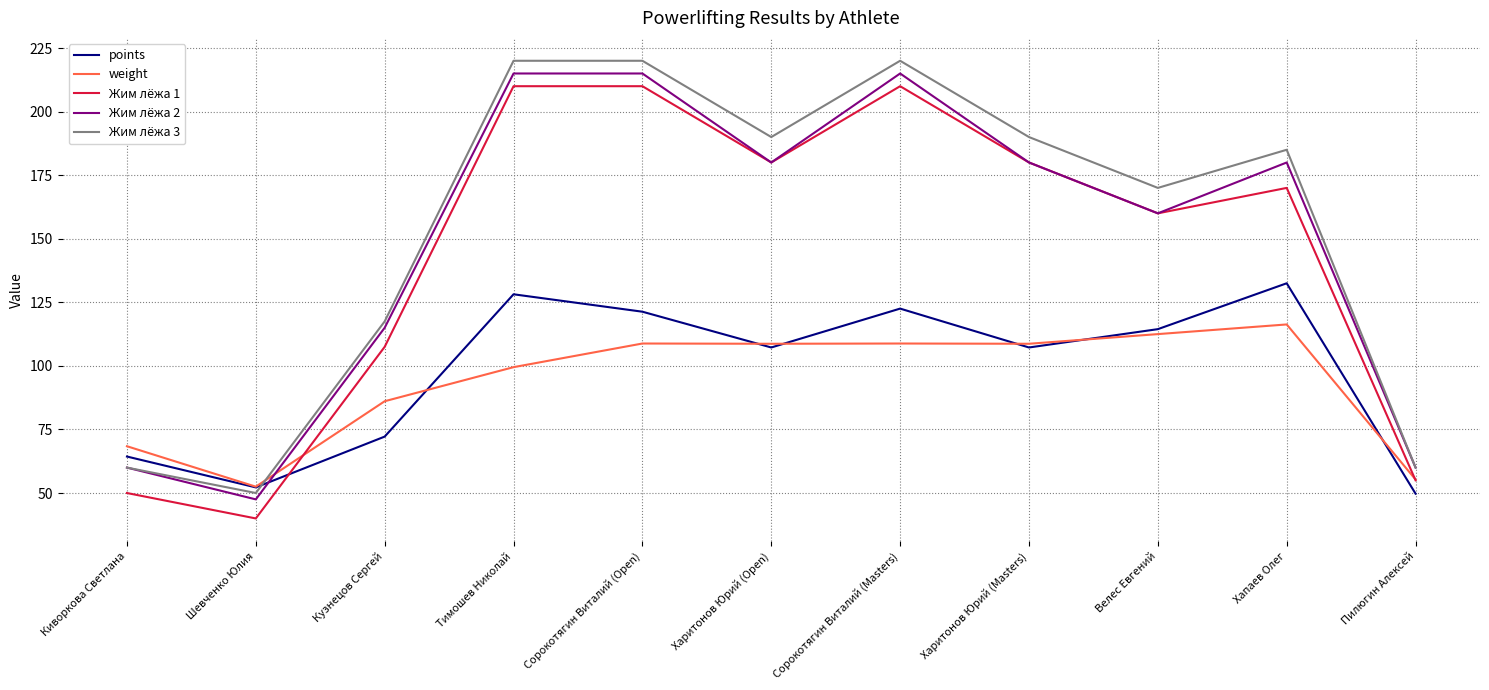

Read the weight value at Пилюгин Алексей.

55.3